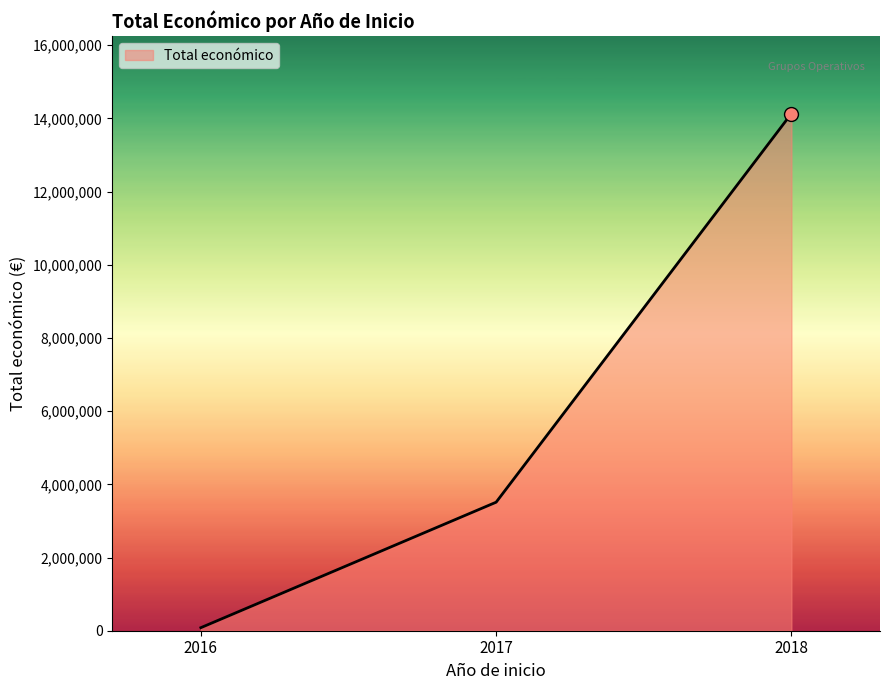

Reading left to right, list all the values displayed in this chart.

83402	3511968	14130541